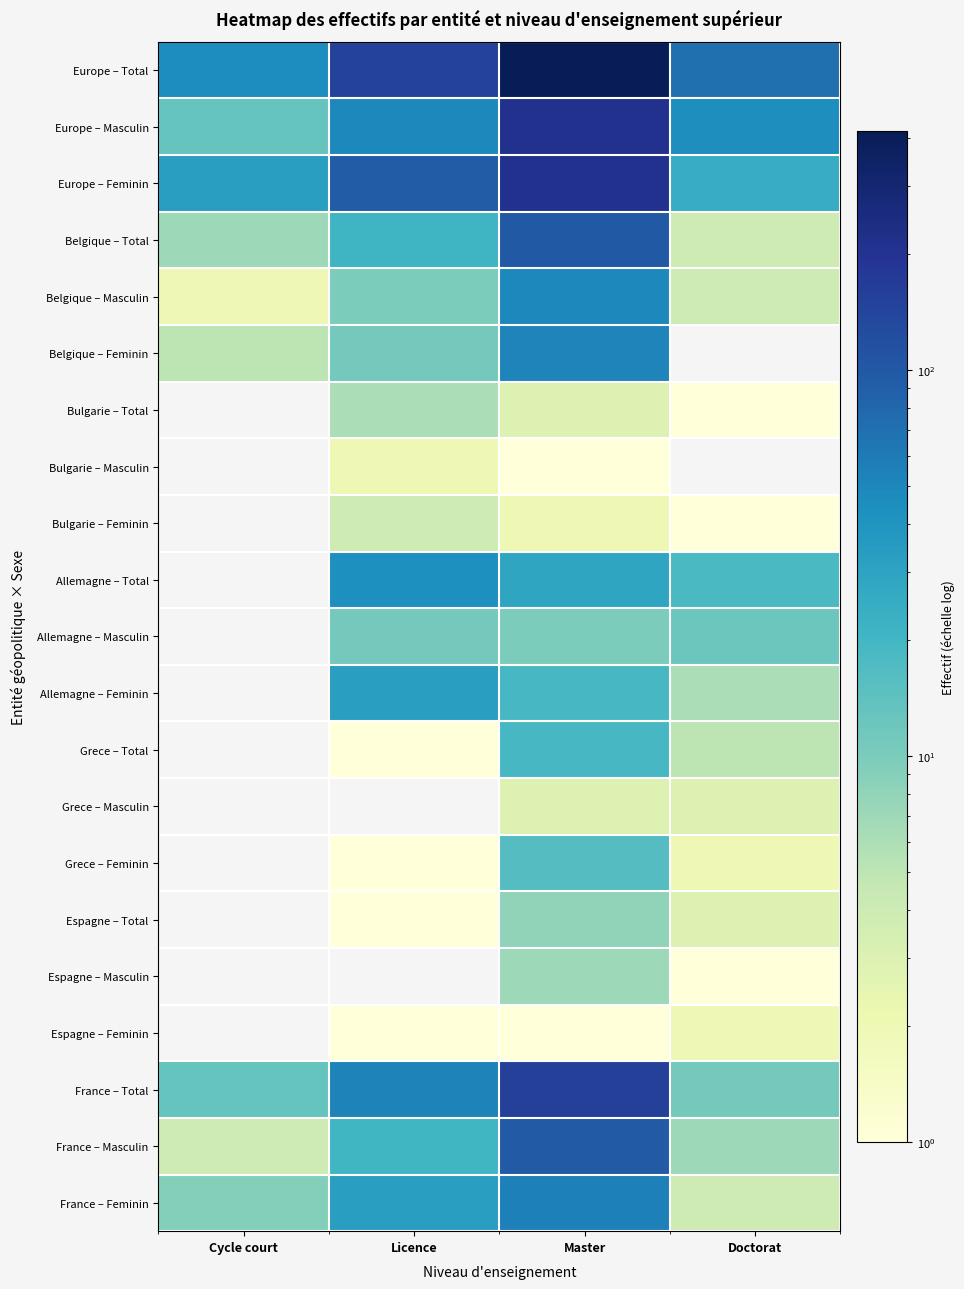

What is the difference between the Europe – Masculin values at Doctorat and Cycle court?

32.0